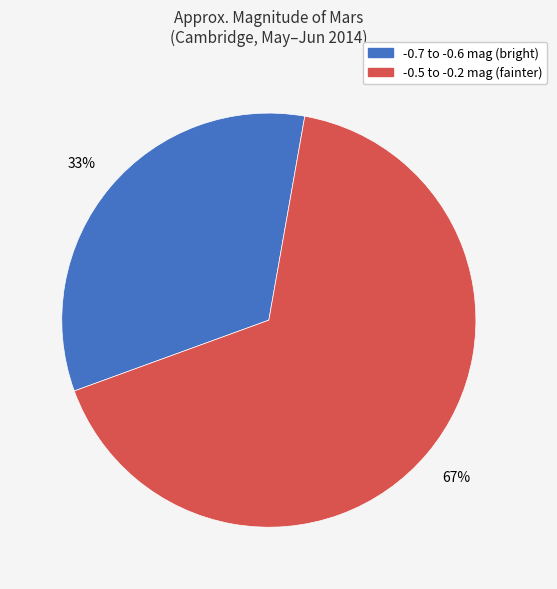

To the nearest percent, what is the average slice percentage?

50%